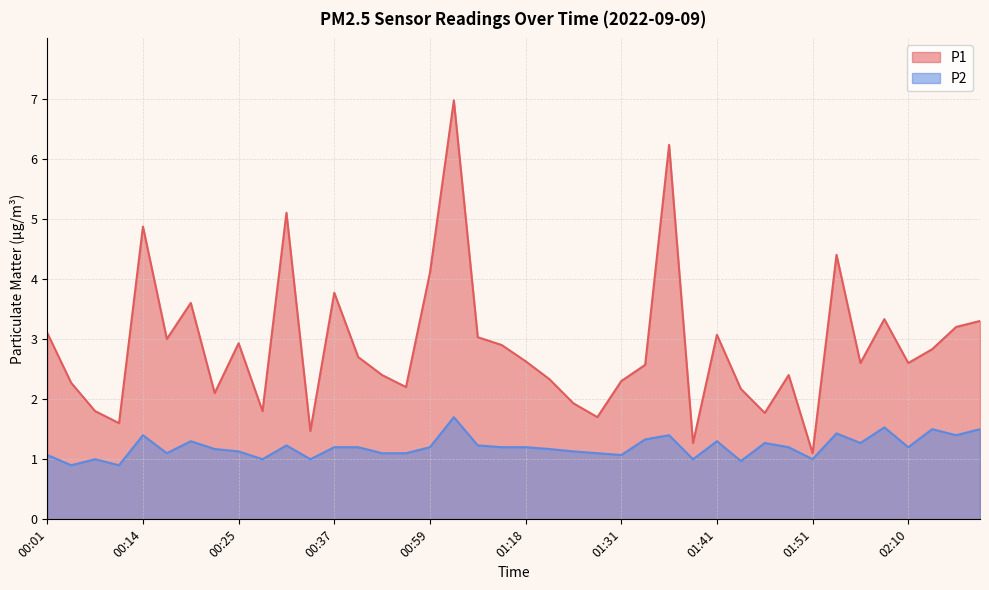

At which category does P2 reach its first local peak?

00:09